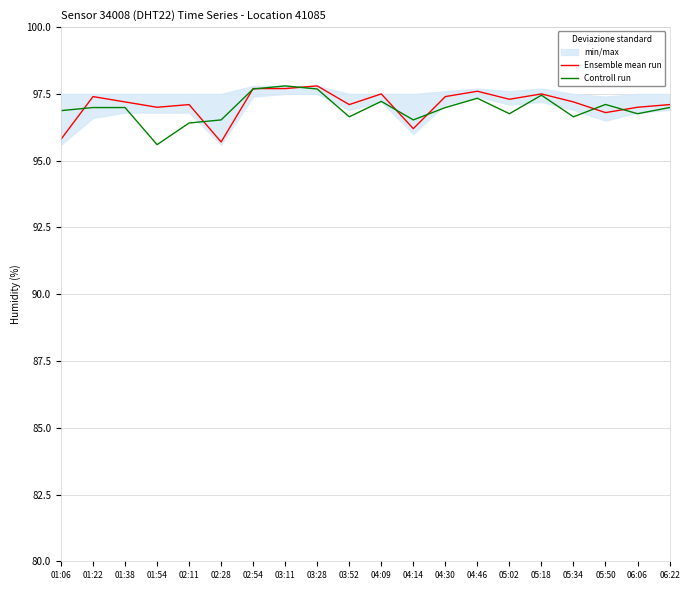

What is the label of the 4th point from the left?

01:54